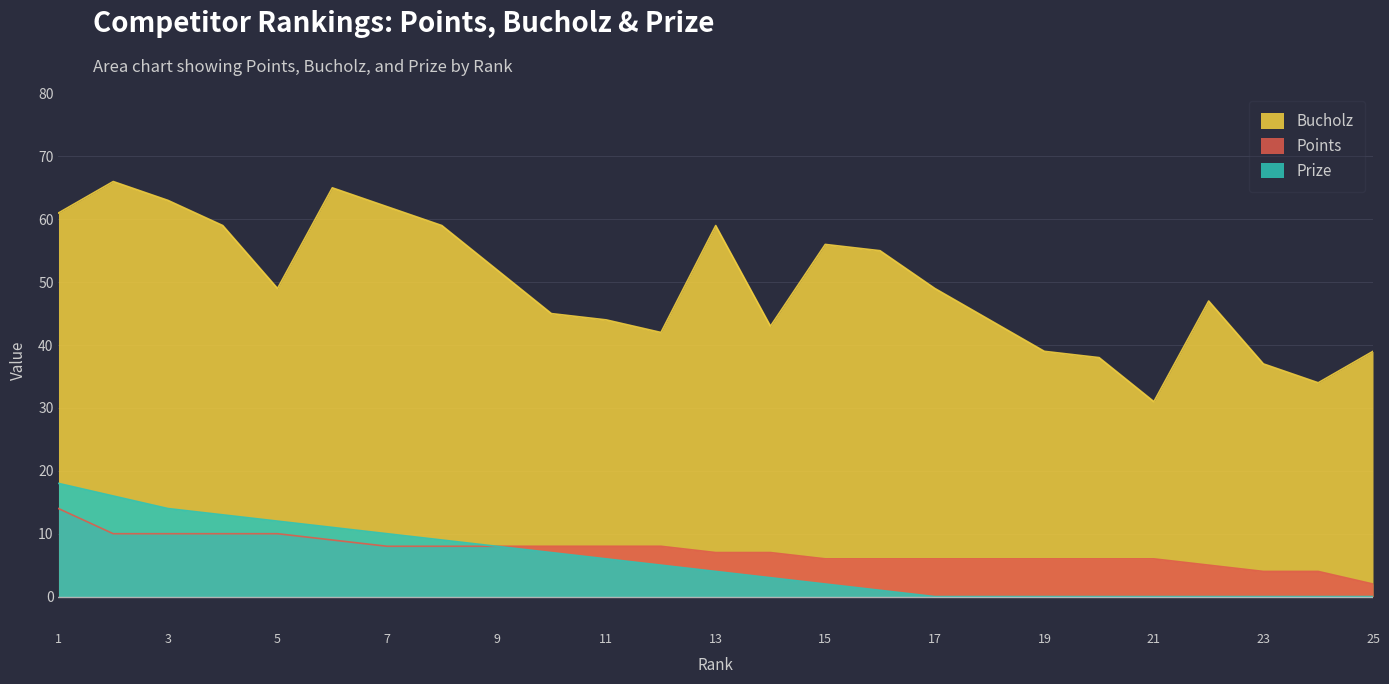

What are all the series names shown in the legend?

Bucholz, Points, Prize